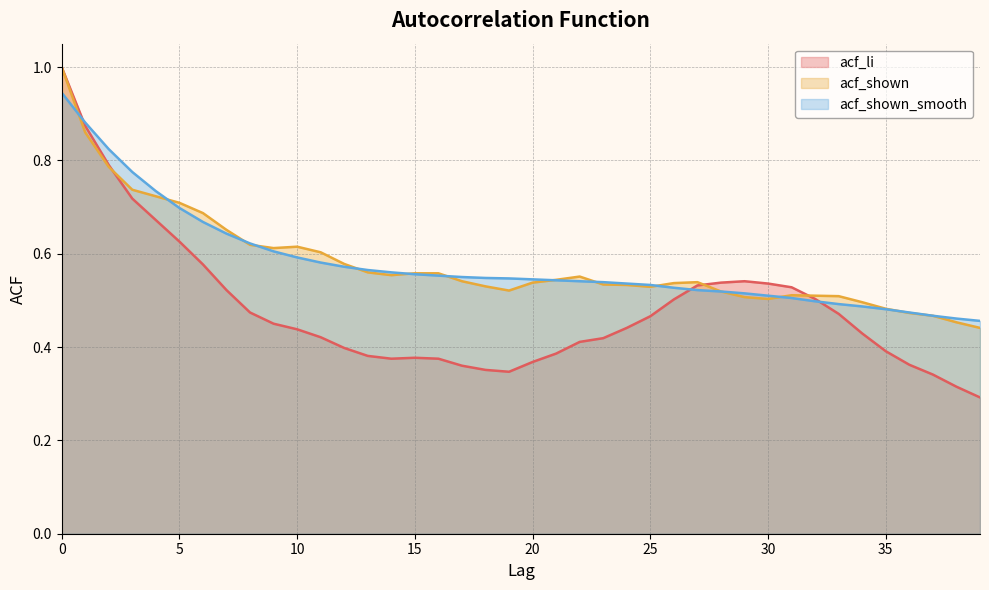

Count the acf_shown values in the range 0 to 1.

40